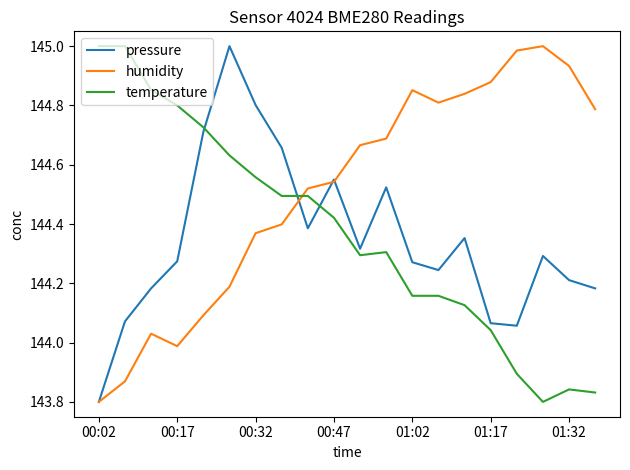

True or false: humidity and temperature intersect in this chart.

True